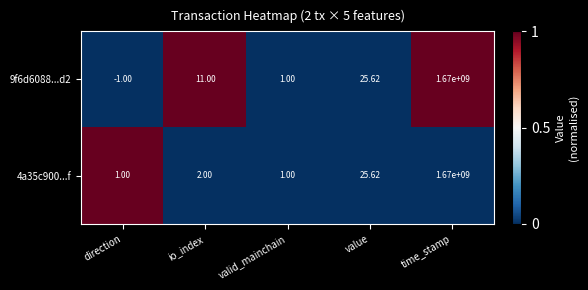

How many distinct data groups are displayed?

2